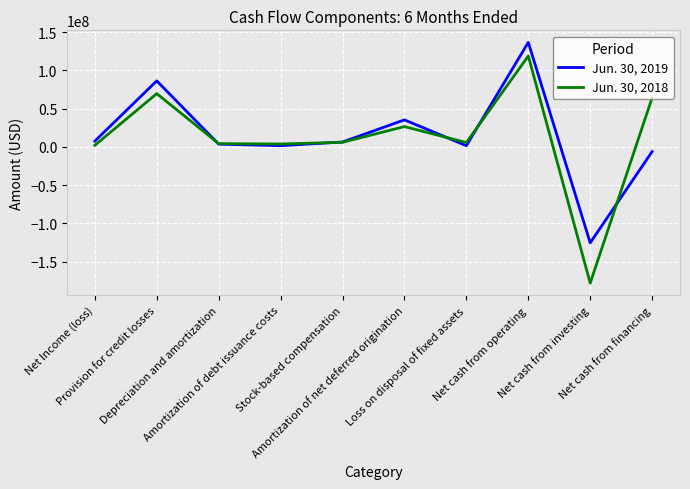

What is the minimum value for Jun. 30, 2018?

-178007000